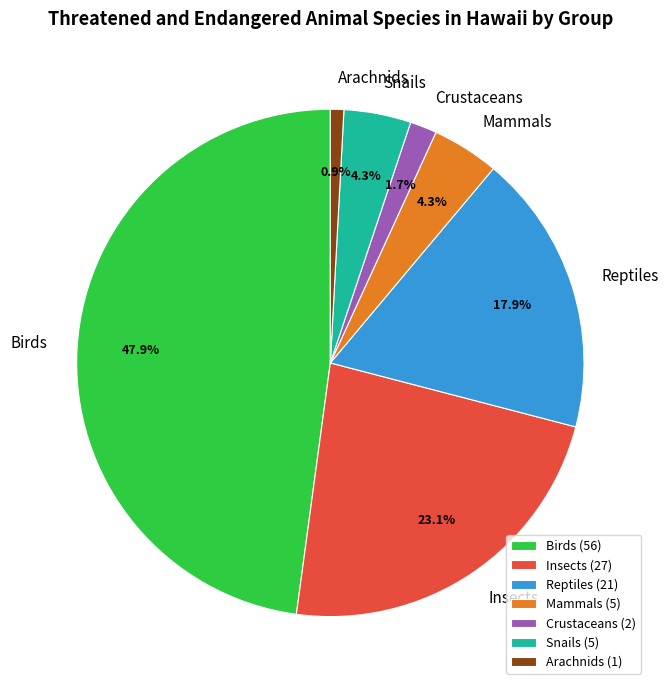

To the nearest percent, what portion does Birds represent?

48%